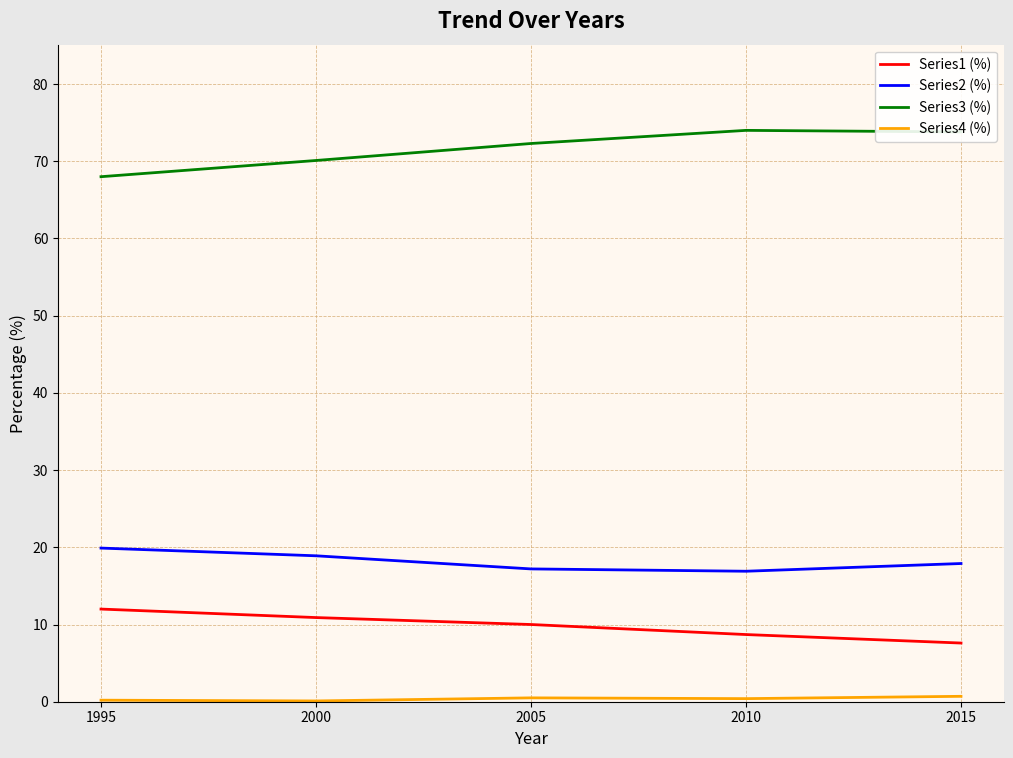

True or false: Series1 (%) has a value of 10.0 at 2005.

True